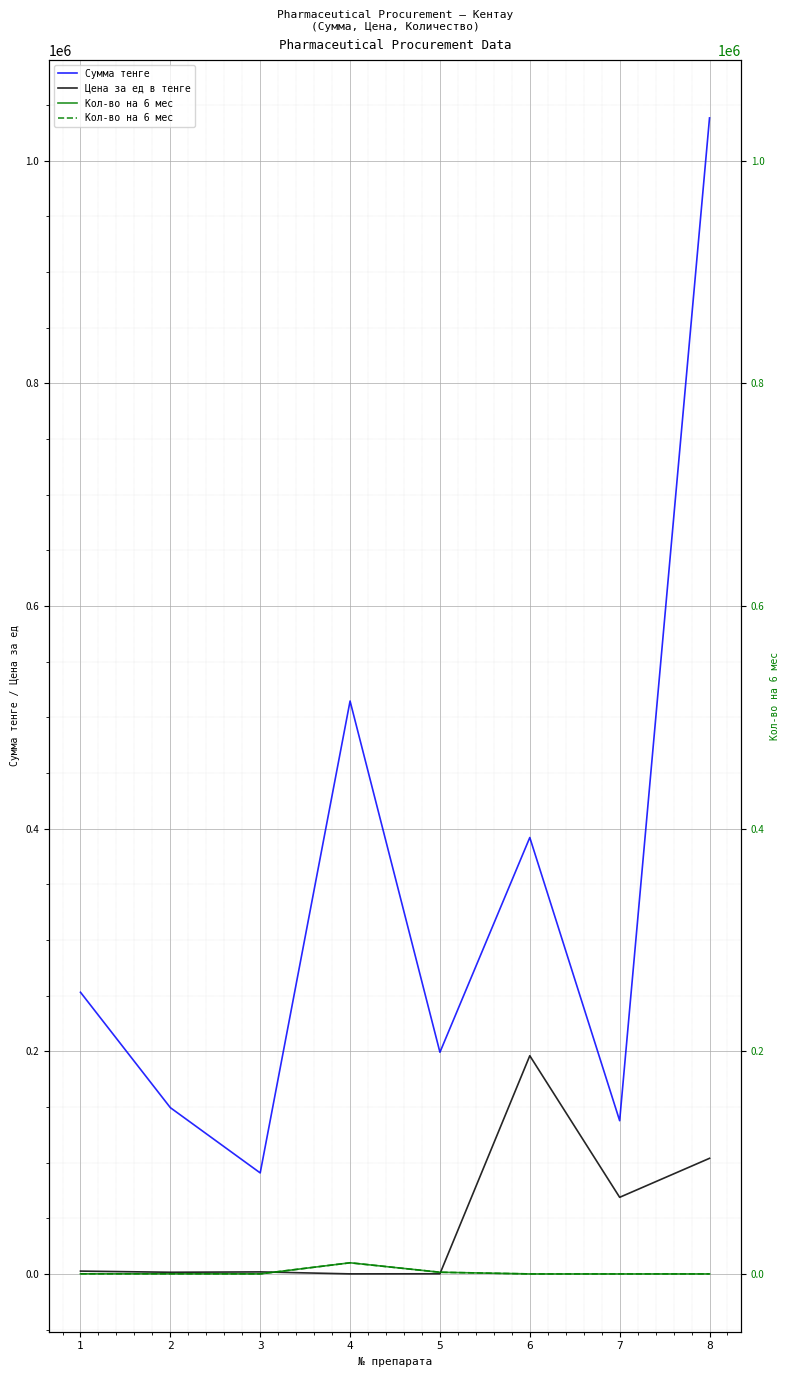

What value does the Сумма тенге series have at 7?

137630.4